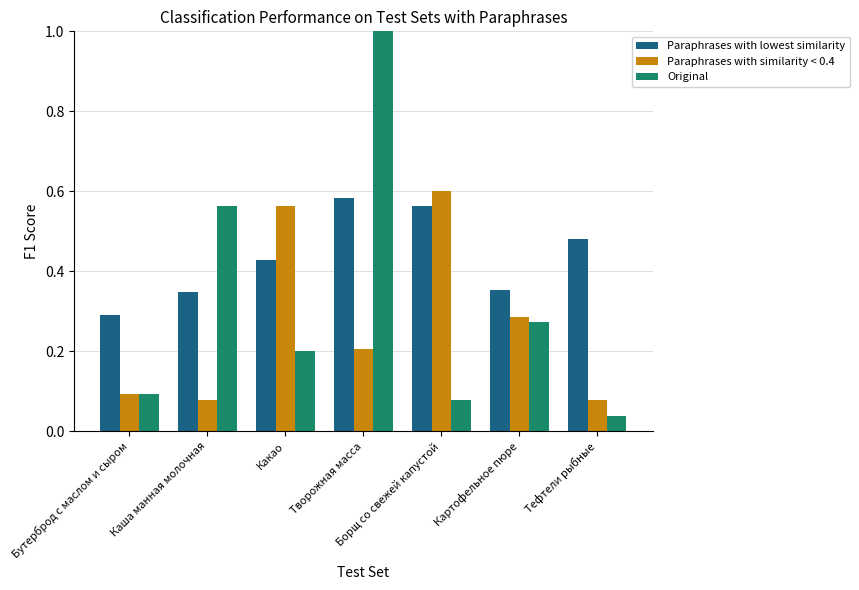

What is the sum of the Paraphrases with similarity < 0.4 values at Какао and Бутерброд с маслом и сыром?

0.7